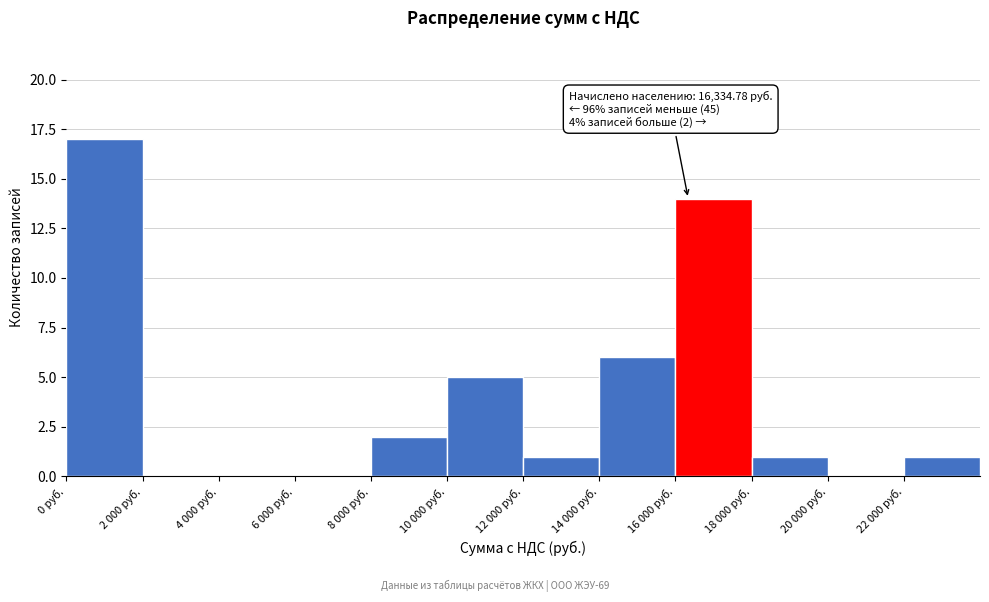

Reading left to right, transcribe all the data shown in this chart.

0 руб.=17	2 000 руб.=0	4 000 руб.=0	6 000 руб.=0	8 000 руб.=2	10 000 руб.=5	12 000 руб.=1	14 000 руб.=6	16 000 руб.=14	18 000 руб.=1	20 000 руб.=0	22 000 руб.=1